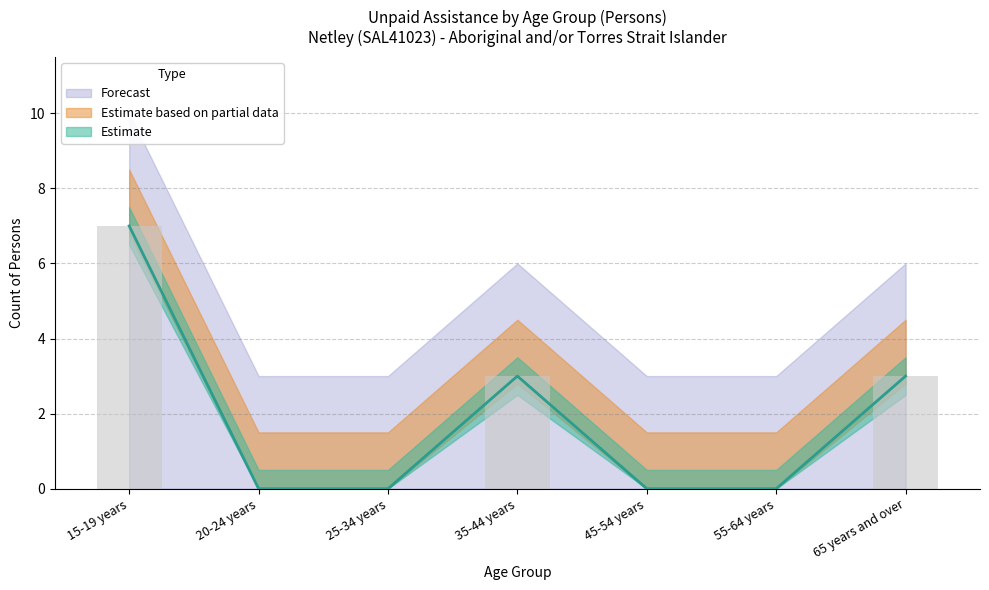

True or false: Total has a value of 0 at 45-54 years.

True